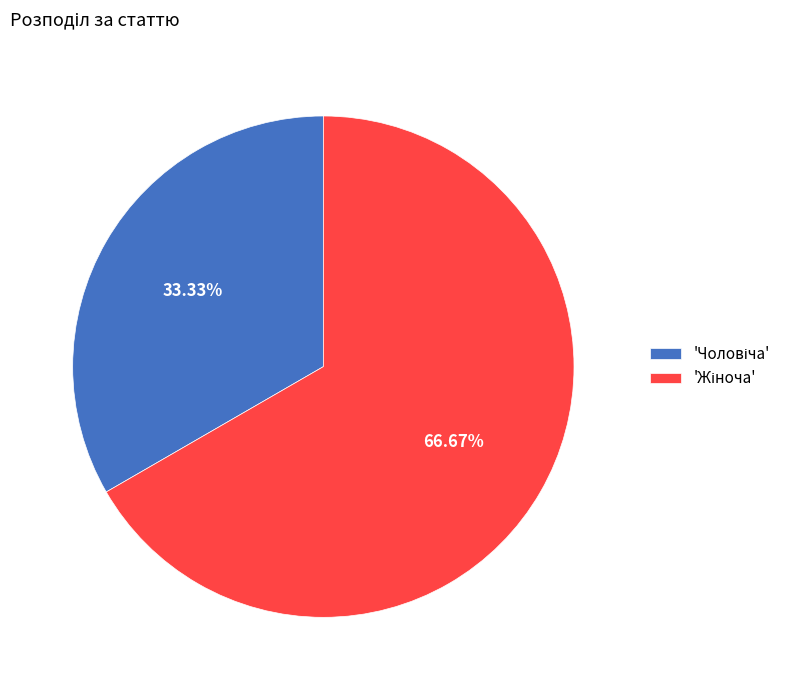

Is there any slice that represents more than half of the pie?

Yes